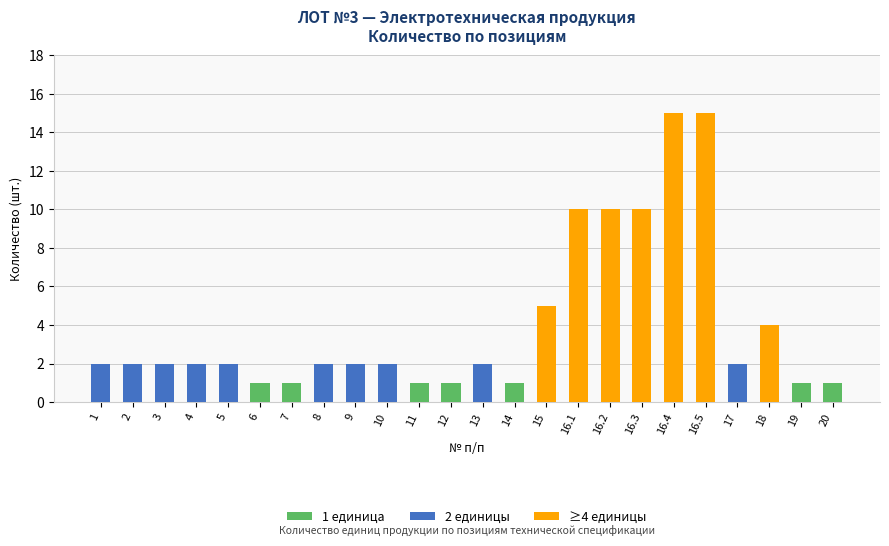

What is the ratio of the value at 7 to the value at 2?

0.5